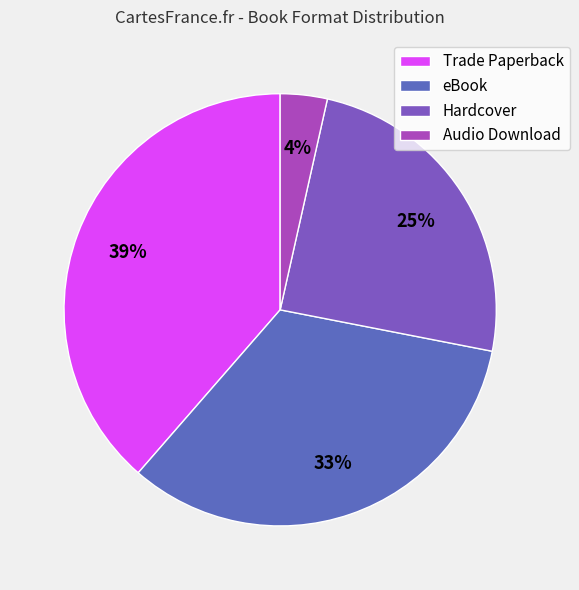

True or false: Audio Download accounts for 4% of the total.

True